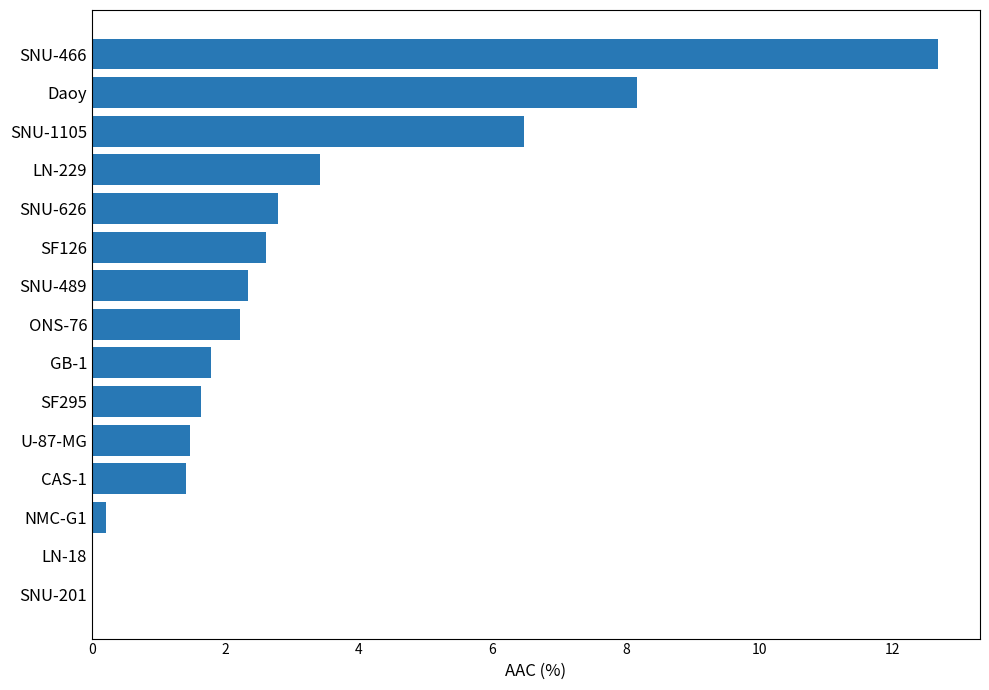

Reading bottom to top, list all the values displayed in this chart.

SNU-201=0.0	LN-18=0.0	NMC-G1=0.2	CAS-1=1.4	U-87-MG=1.5	SF295=1.6	GB-1=1.8	ONS-76=2.2	SNU-489=2.3	SF126=2.6	SNU-626=2.8	LN-229=3.4	SNU-1105=6.5	Daoy=8.2	SNU-466=12.7